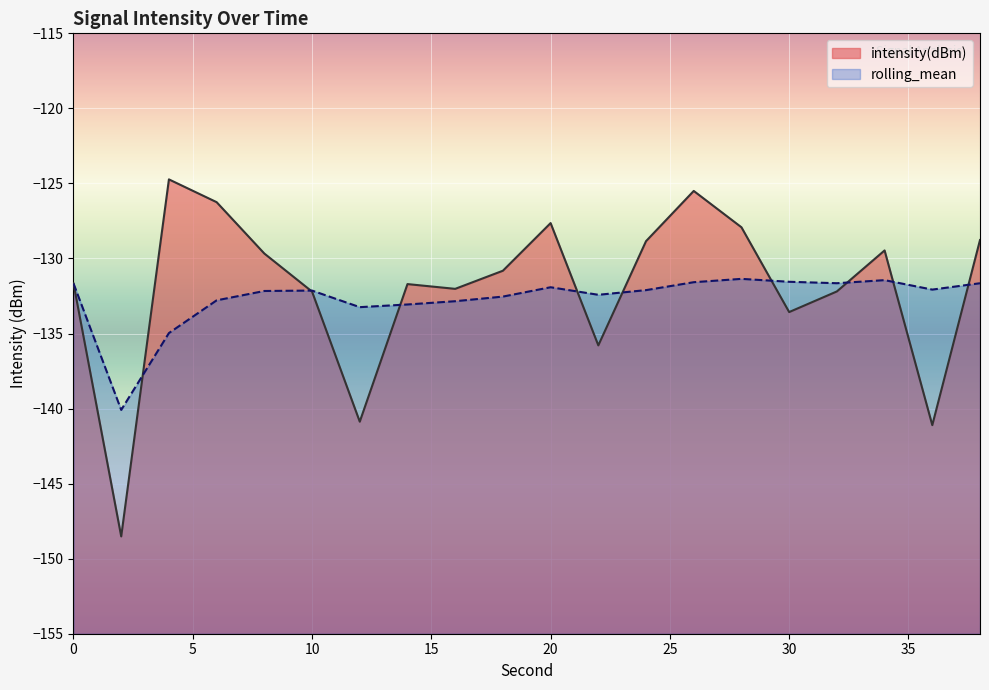

At which category does rolling_mean reach its first local peak?

10